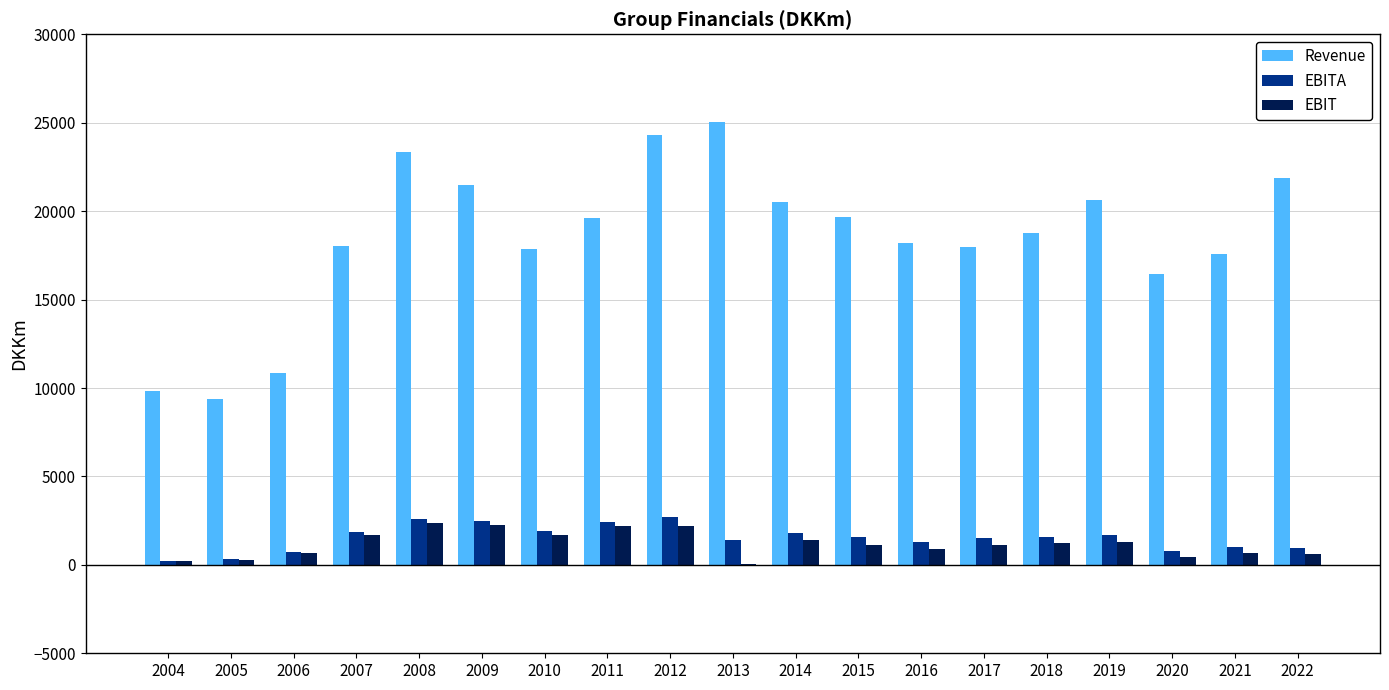

Which series changed the most between 2020 and 2022?

Revenue